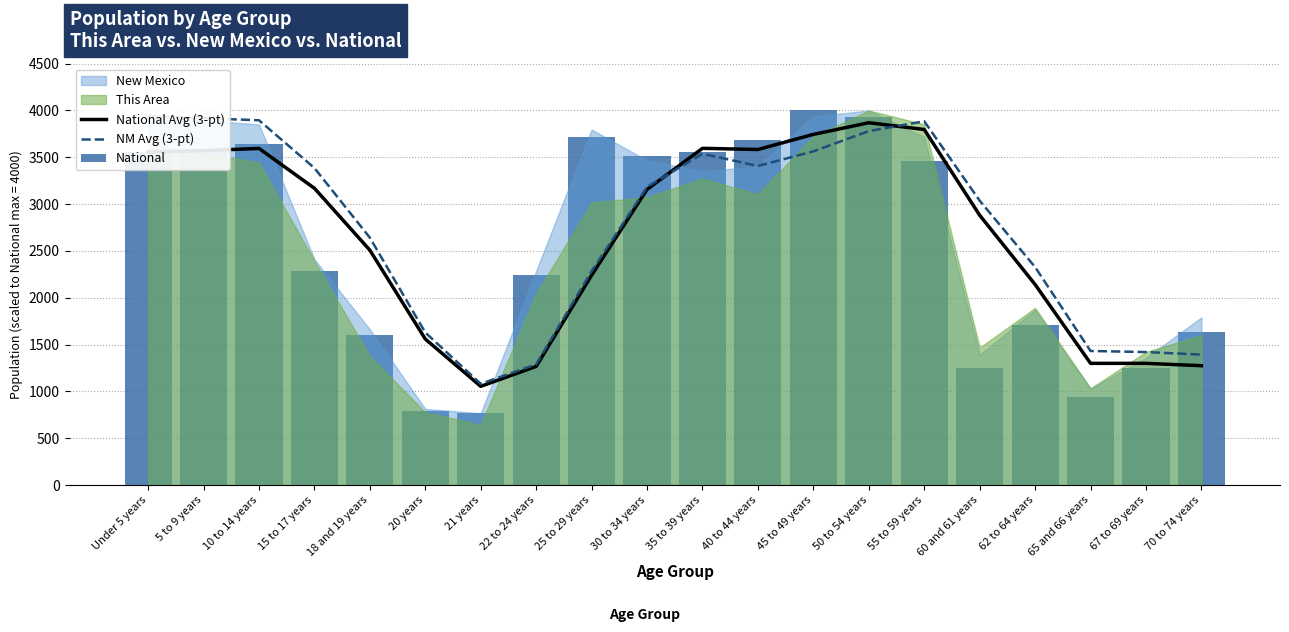

What is the value of the NM Avg (3-pt) bar at the 4th from the left?

3385.6